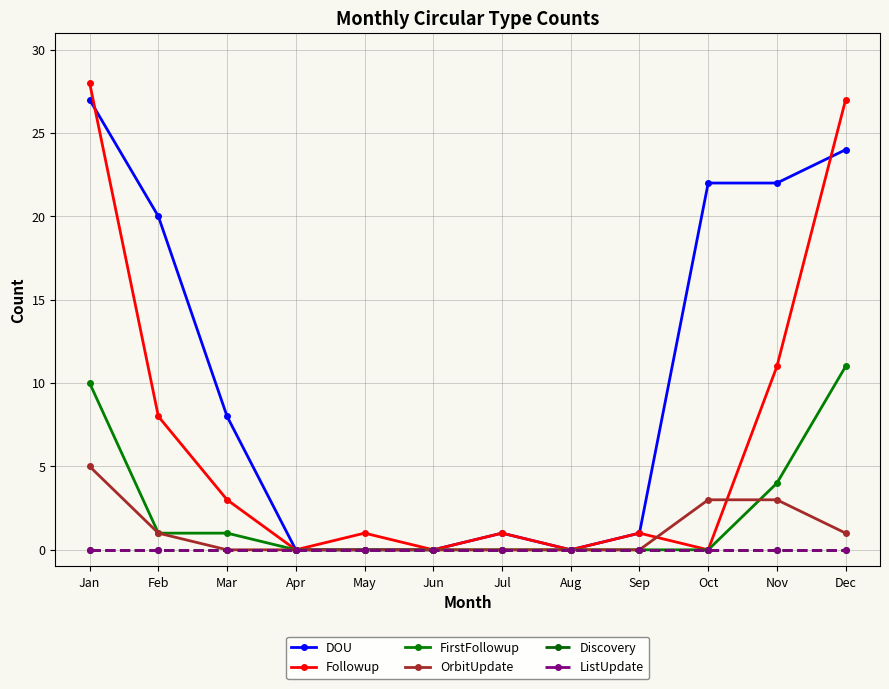

Is this an area chart (filled region under the line)?

No